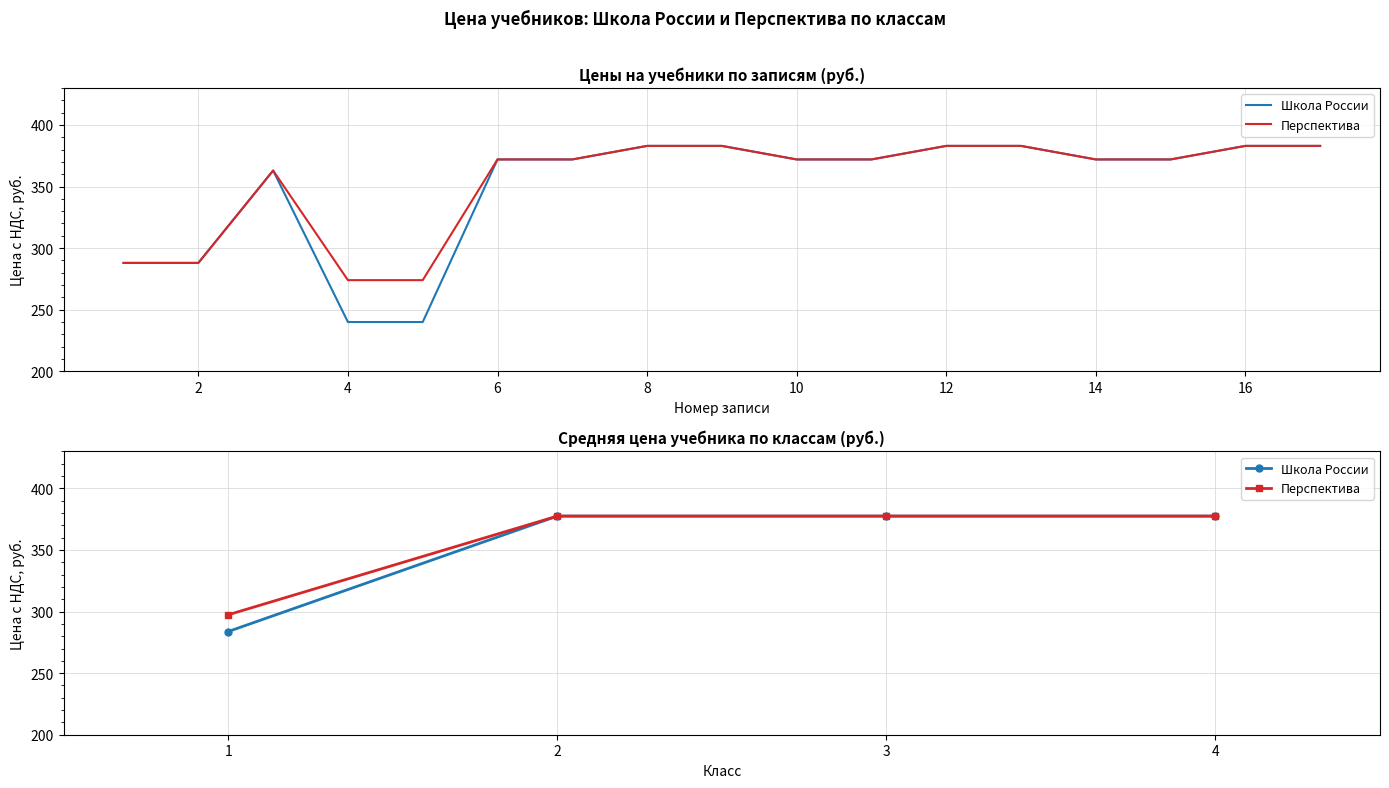

Reading left to right, extract all data points from this chart.

Школа России: 283.8	377.5	377.5	377.5
Перспектива: 297.4	377.5	377.5	377.5